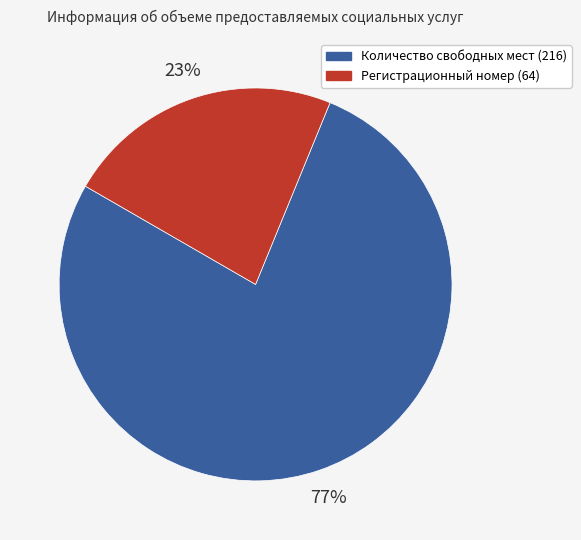

Is there any slice that represents more than half of the pie?

Yes